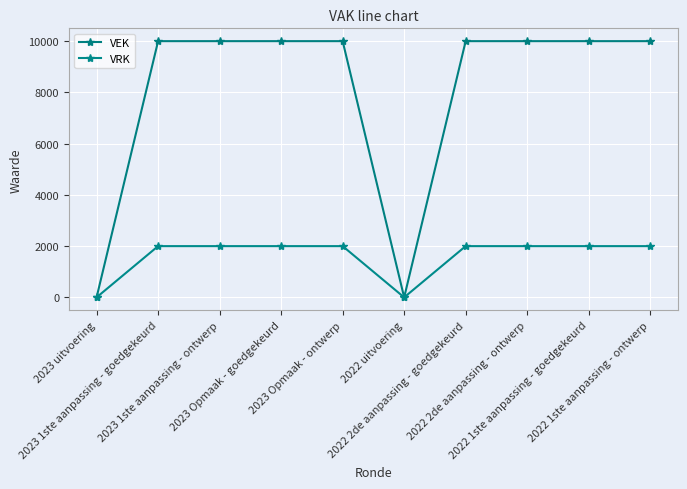

Is it true that VEK equals 17017 at 2022 2de aanpassing - goedgekeurd?

False